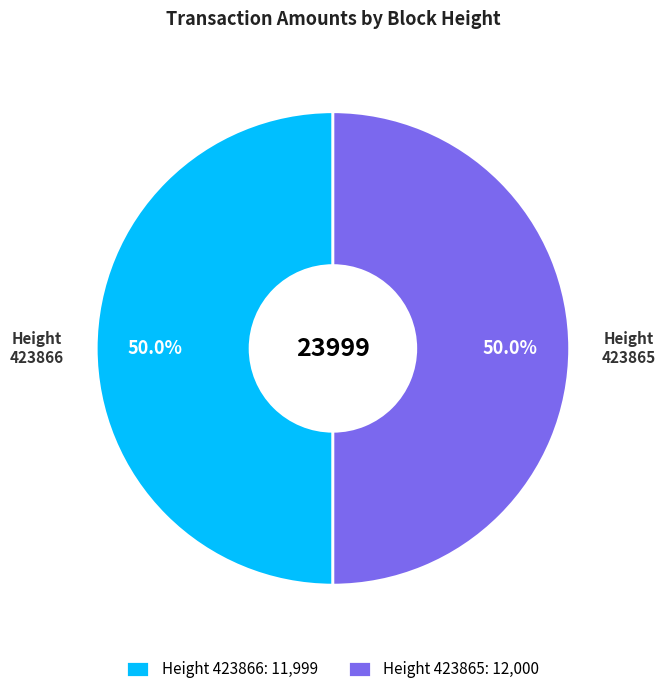

How many segments does this pie chart have?

2